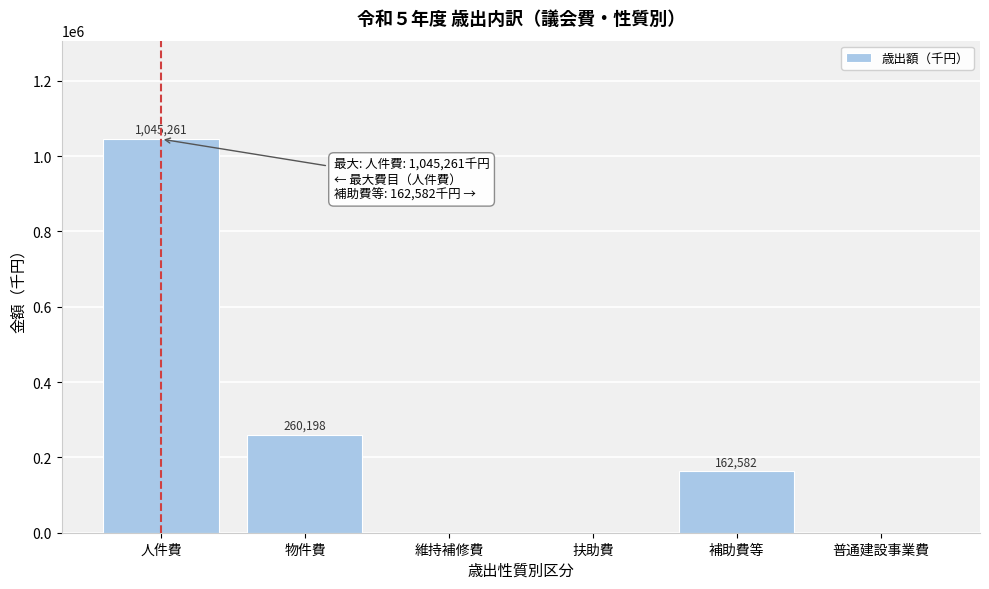

Reading right to left, what are all the values shown in this chart?

普通建設事業費=0	補助費等=162582	扶助費=0	維持補修費=0	物件費=260198	人件費=1045261